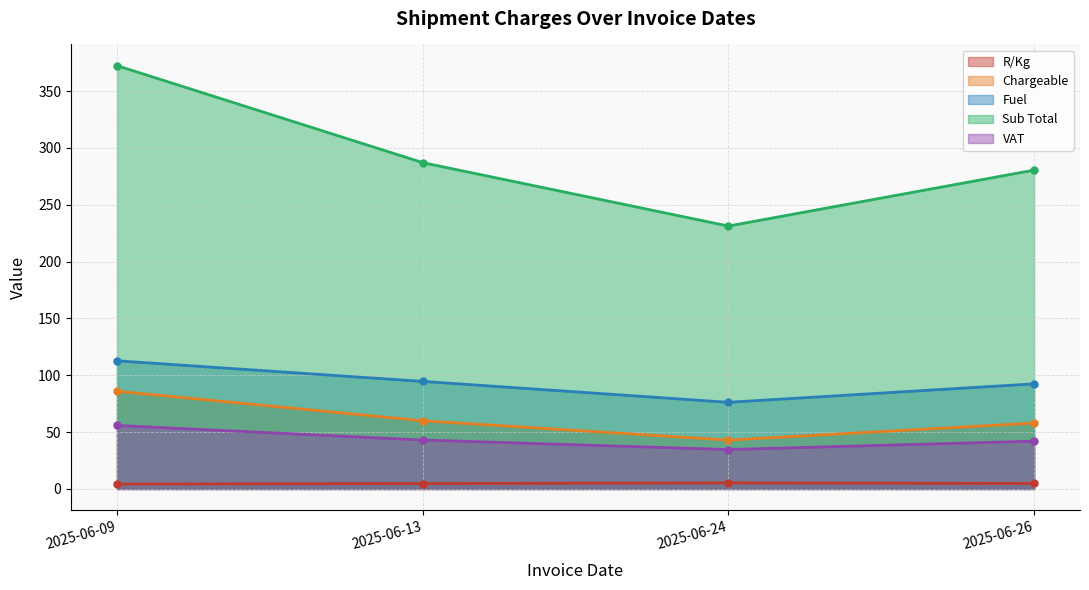

Which series has the largest range (max minus min)?

Sub Total